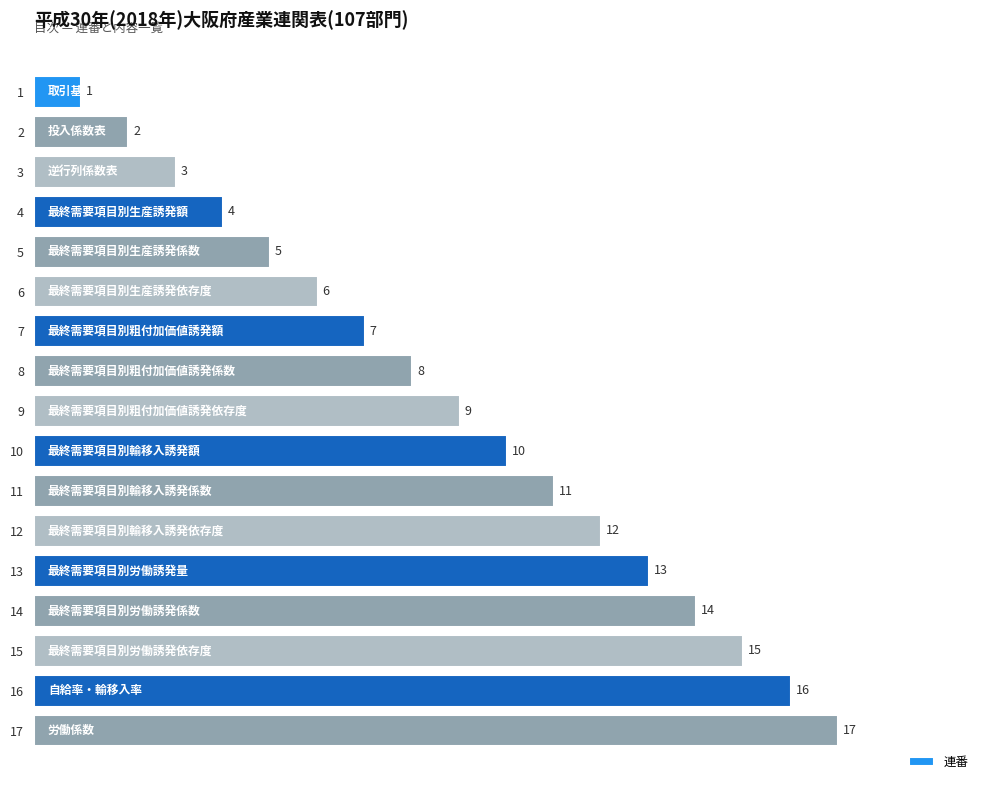

What is the greatest value displayed?

17